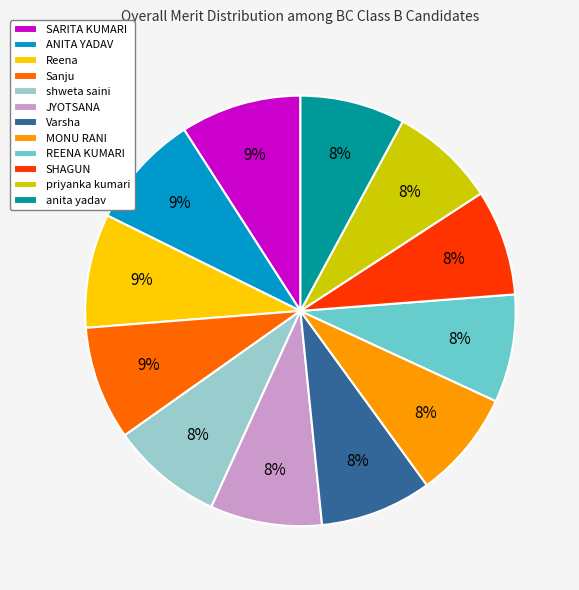

Is MONU RANI the majority of the pie?

No